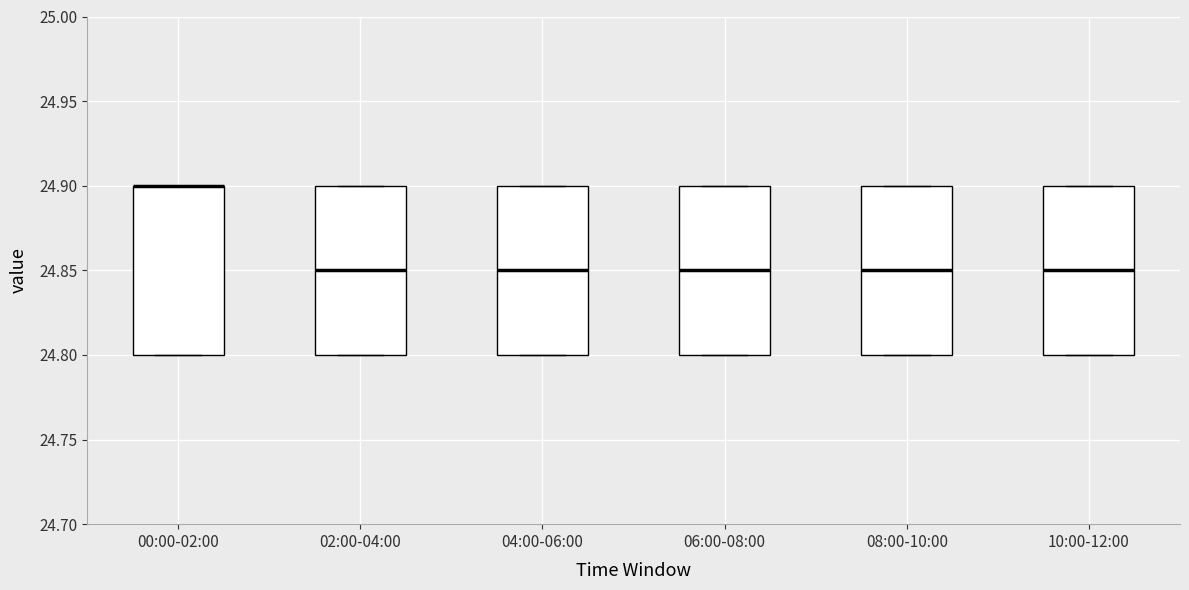

Reading left to right, transcribe this box plot: for each box, give where its median line is, the range the box spans, and where its two whiskers end, as read against the y-axis. The values are not printed on the chart, so give them approximately, as read against the axis.

00:00-02:00: median 24.90 (drawn on the box's upper edge), box 24.80 to 24.90, whiskers 24.80 to 24.90
02:00-04:00: median 24.85, box 24.80 to 24.90, whiskers 24.80 to 24.90
04:00-06:00: median 24.85, box 24.80 to 24.90, whiskers 24.80 to 24.90
06:00-08:00: median 24.85, box 24.80 to 24.90, whiskers 24.80 to 24.90
08:00-10:00: median 24.85, box 24.80 to 24.90, whiskers 24.80 to 24.90
10:00-12:00: median 24.85, box 24.80 to 24.90, whiskers 24.80 to 24.90